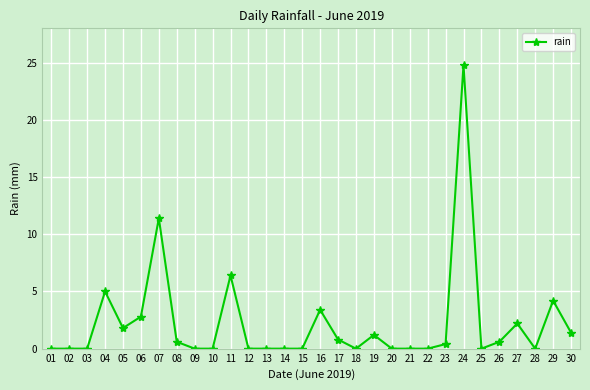

How many lines are shown in the chart?

1